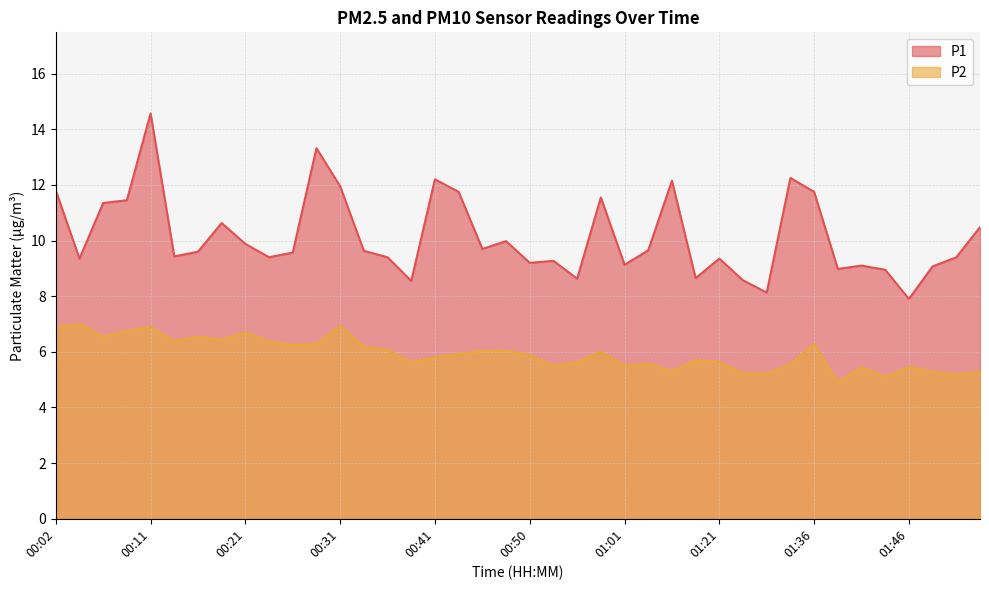

Which series has the largest total across all categories?

P1